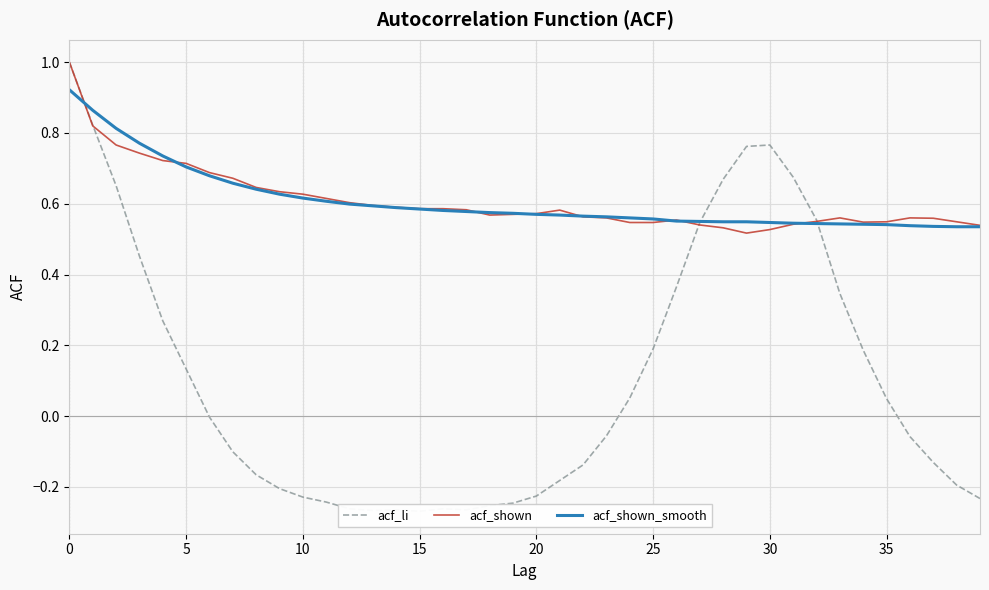

Reading right to left, extract all data points from this chart.

acf_li: -0.2	-0.2	-0.1	-0.1	0.0	0.2	0.3	0.6	0.7	0.8	0.8	0.7	0.5	0.4	0.2	0.1	-0.1	-0.1	-0.2	-0.2	-0.2	-0.3	-0.3	-0.3	-0.3	-0.3	-0.3	-0.3	-0.2	-0.2	-0.2	-0.2	-0.1	-0.0	0.1	0.3	0.5	0.7	0.8	1.0
acf_shown: 0.5	0.5	0.6	0.6	0.5	0.5	0.6	0.6	0.5	0.5	0.5	0.5	0.5	0.6	0.5	0.5	0.6	0.6	0.6	0.6	0.6	0.6	0.6	0.6	0.6	0.6	0.6	0.6	0.6	0.6	0.6	0.6	0.7	0.7	0.7	0.7	0.7	0.8	0.8	1.0
acf_shown_smooth: 0.5	0.5	0.5	0.5	0.5	0.5	0.5	0.5	0.5	0.5	0.5	0.5	0.6	0.6	0.6	0.6	0.6	0.6	0.6	0.6	0.6	0.6	0.6	0.6	0.6	0.6	0.6	0.6	0.6	0.6	0.6	0.6	0.7	0.7	0.7	0.7	0.8	0.8	0.9	0.9